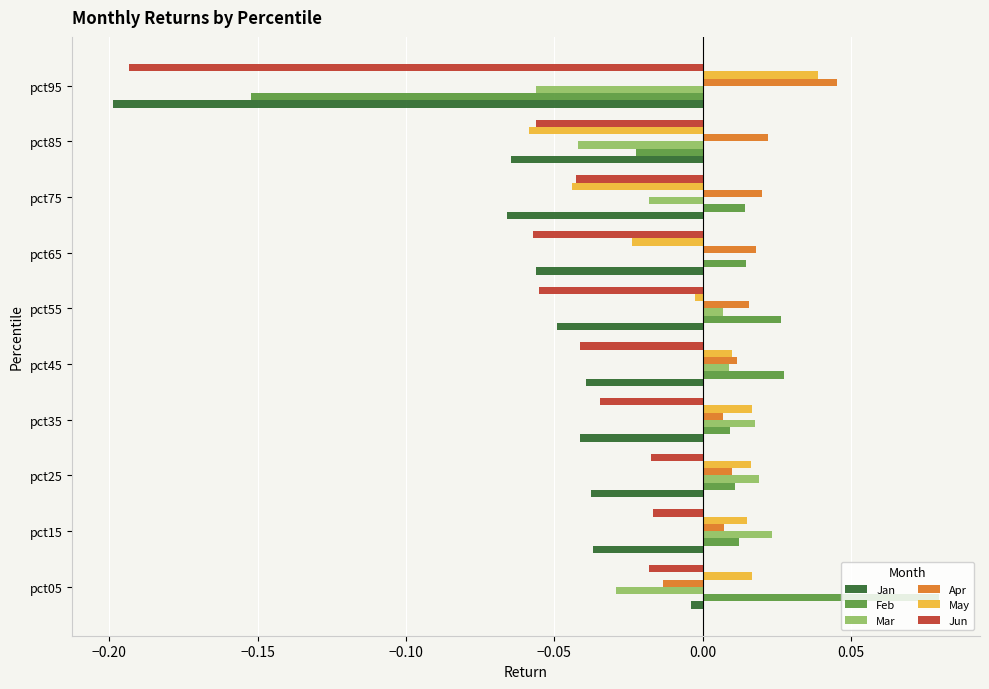

Is the value of Mar at pct75 greater than the value of Jan at pct15?

Yes